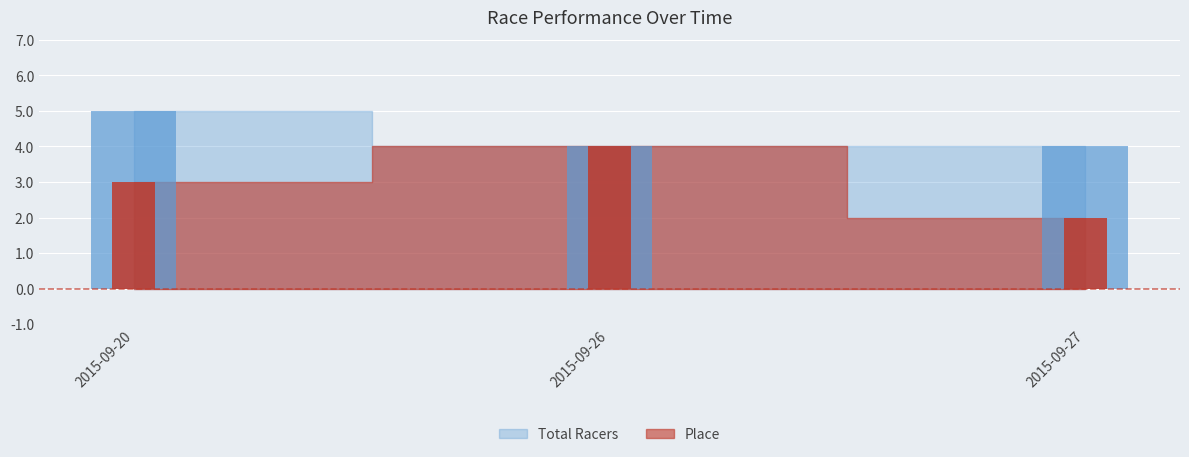

What is the difference between the maximum and minimum values in the Place series?

2